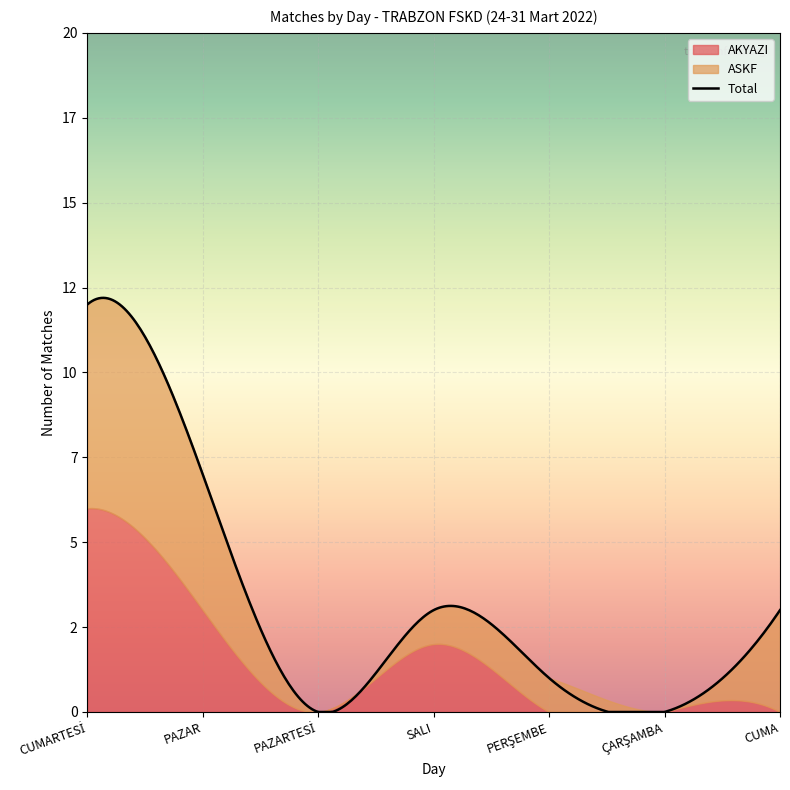

True or false: Matches per Day and Match Hour cross at least once.

False